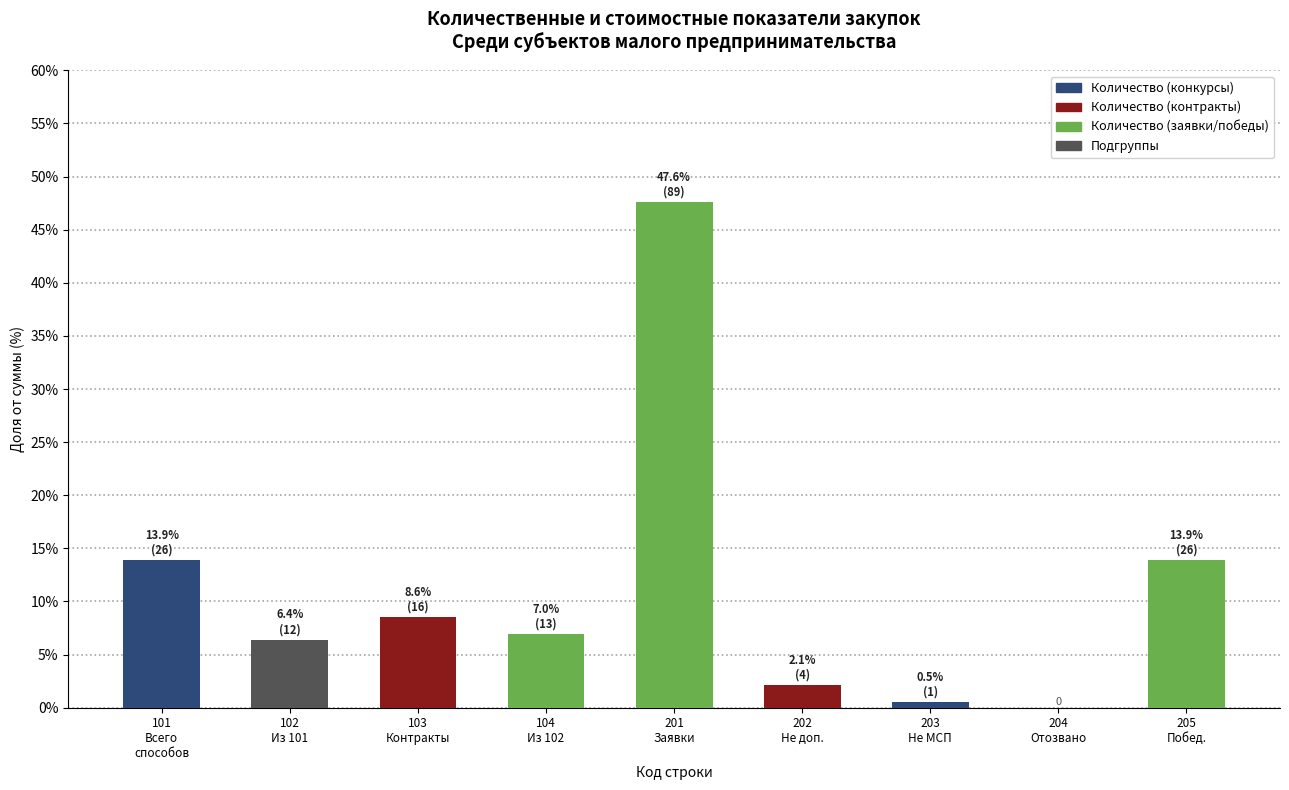

What is the maximum value shown in the chart?

47.6